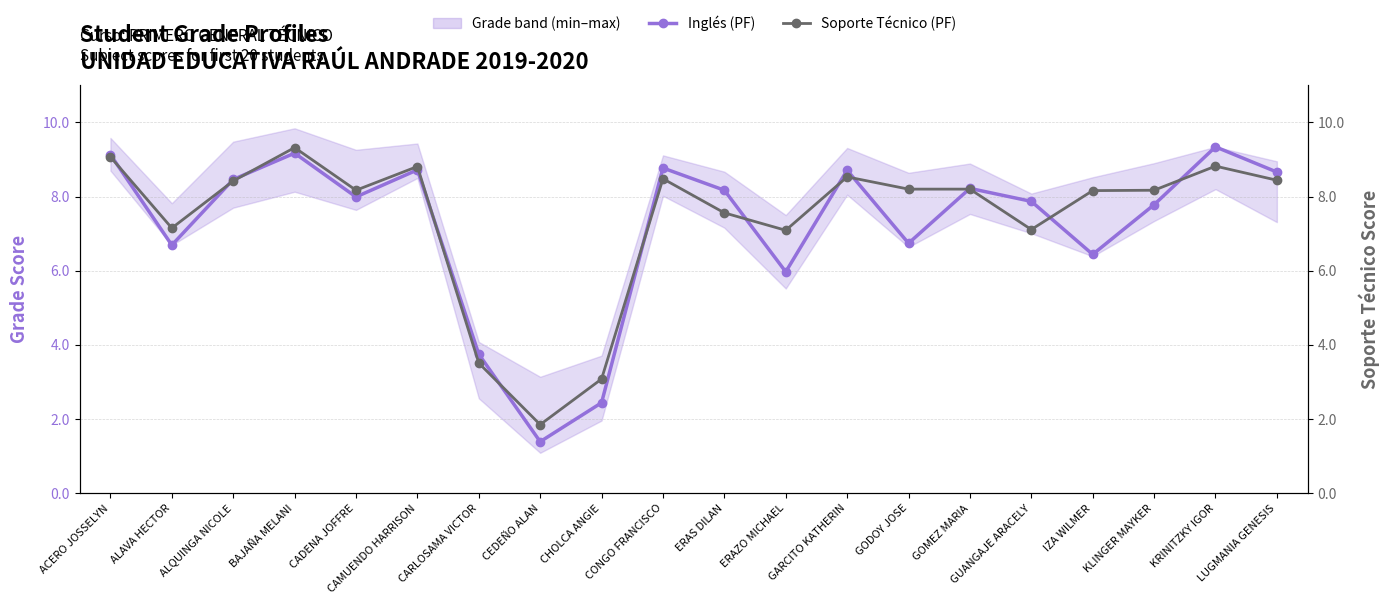

Which category has the highest value across all series?

KRINITZKY IGOR